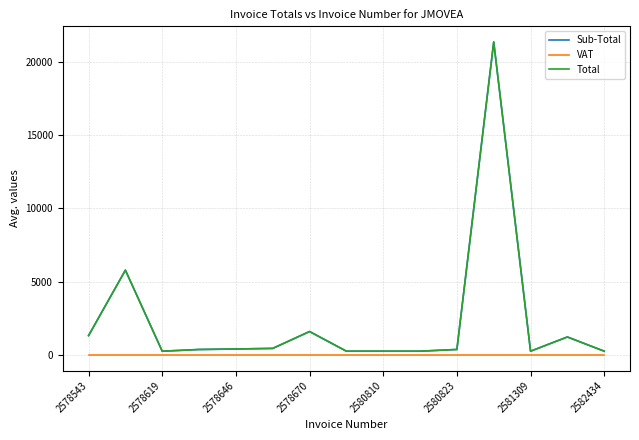

Rank the series by their maximum value, from highest to lowest.

Sub-Total, Total, VAT